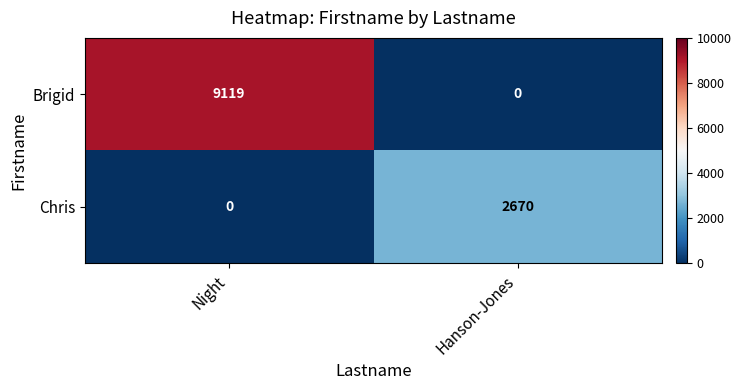

What is the maximum value for Brigid?

9119